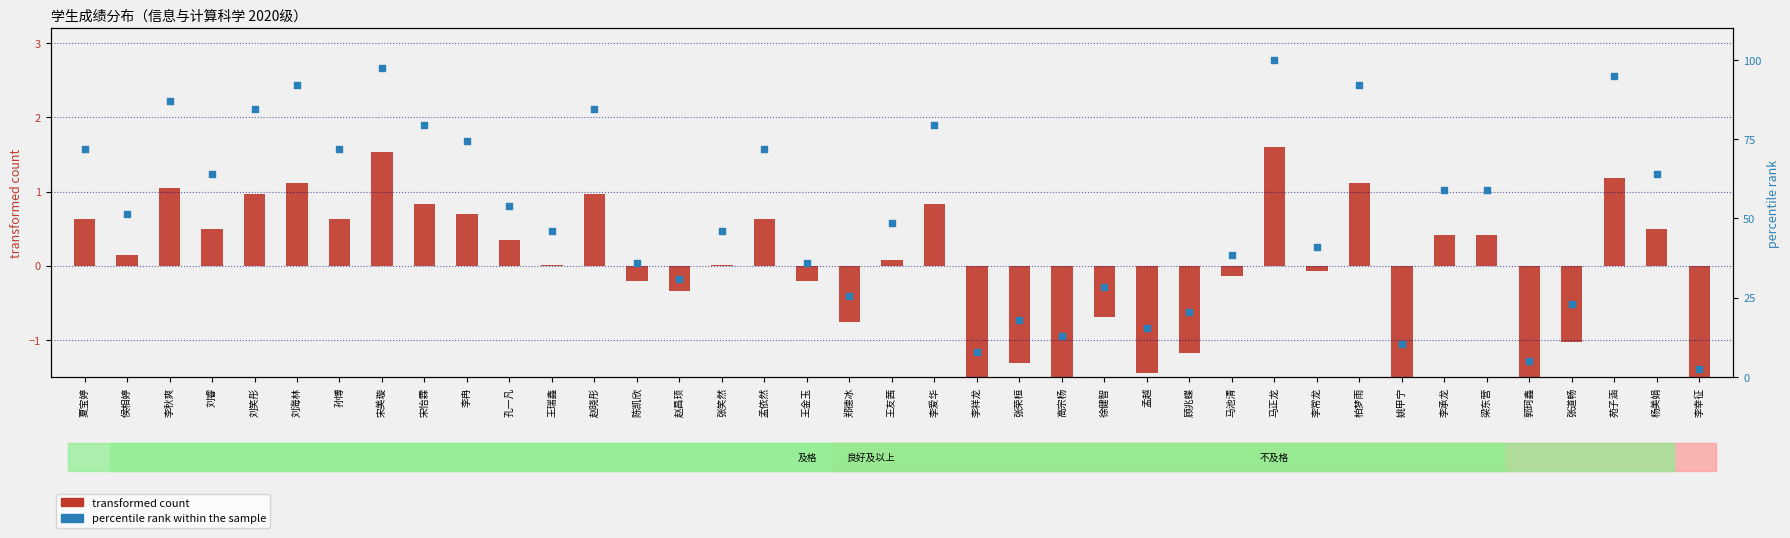

Which series contains the highest Y value?

percentile rank within the sample